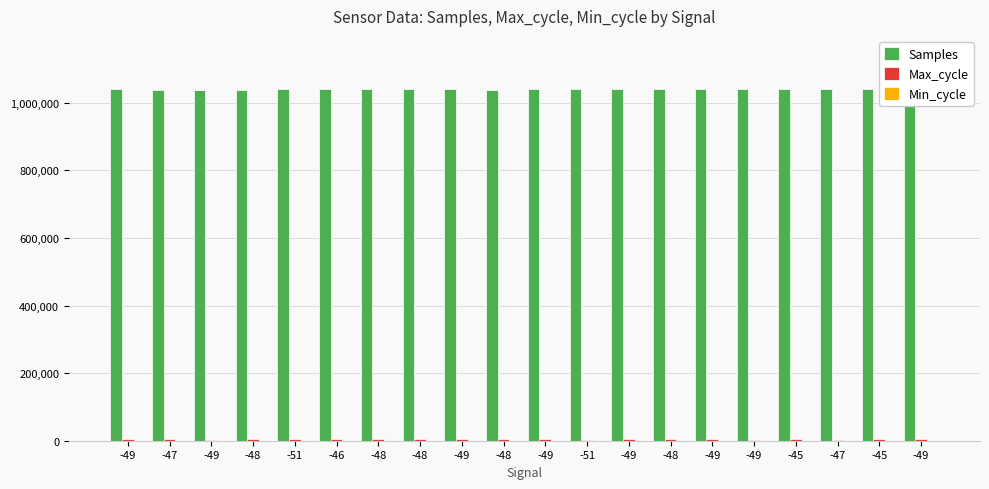

At which category is the sum across all series the highest?

-49